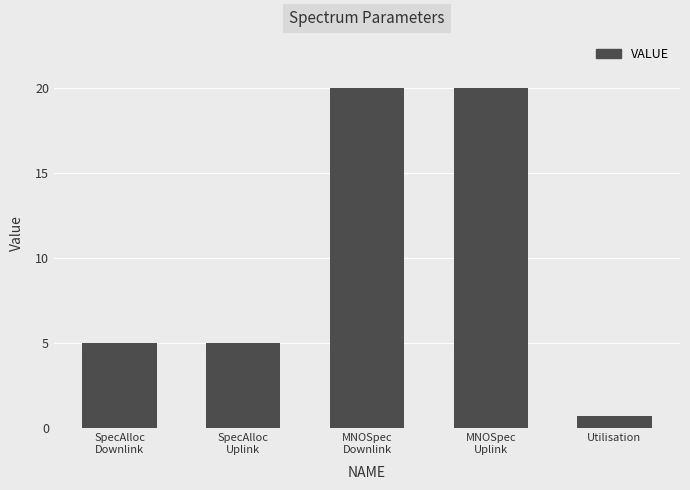

Reading left to right, list all the values displayed in this chart.

SpecAlloc
Downlink=5.0	SpecAlloc
Uplink=5.0	MNOSpec
Downlink=20.0	MNOSpec
Uplink=20.0	Utilisation=0.8